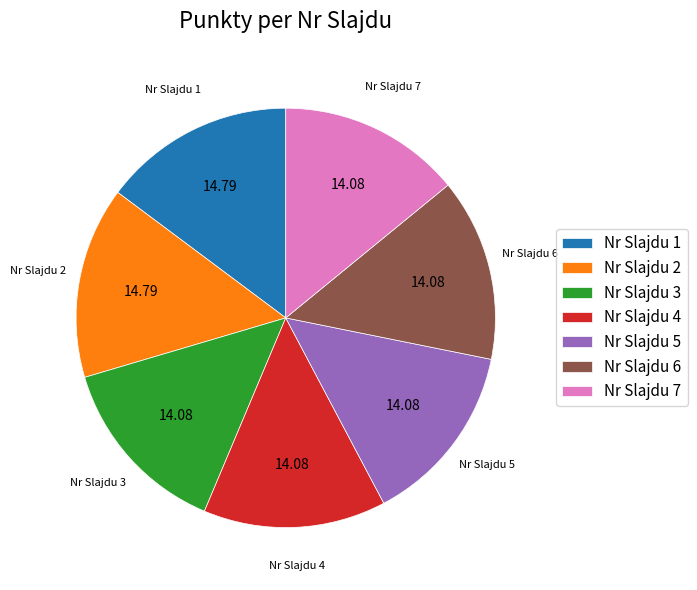

Does Nr Slajdu 5 account for over 50% of the chart?

No